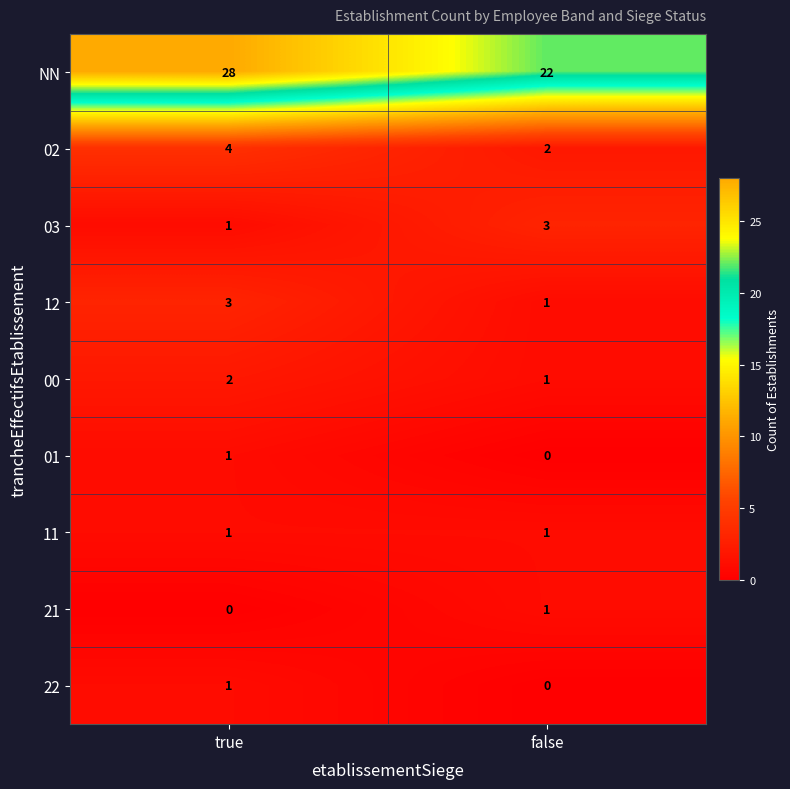

Reading left to right, transcribe all the data shown in this chart.

NN: true=28	false=22
02: true=4	false=2
03: true=1	false=3
12: true=3	false=1
00: true=2	false=1
01: true=1	false=0
11: true=1	false=1
21: true=0	false=1
22: true=1	false=0